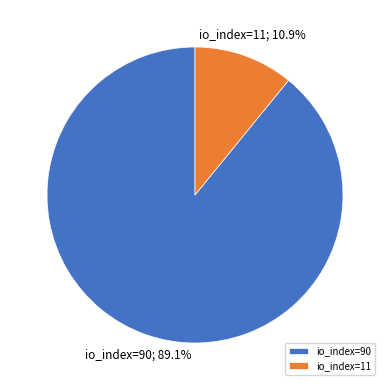

What is the smallest slice in the pie chart?

io_index=11